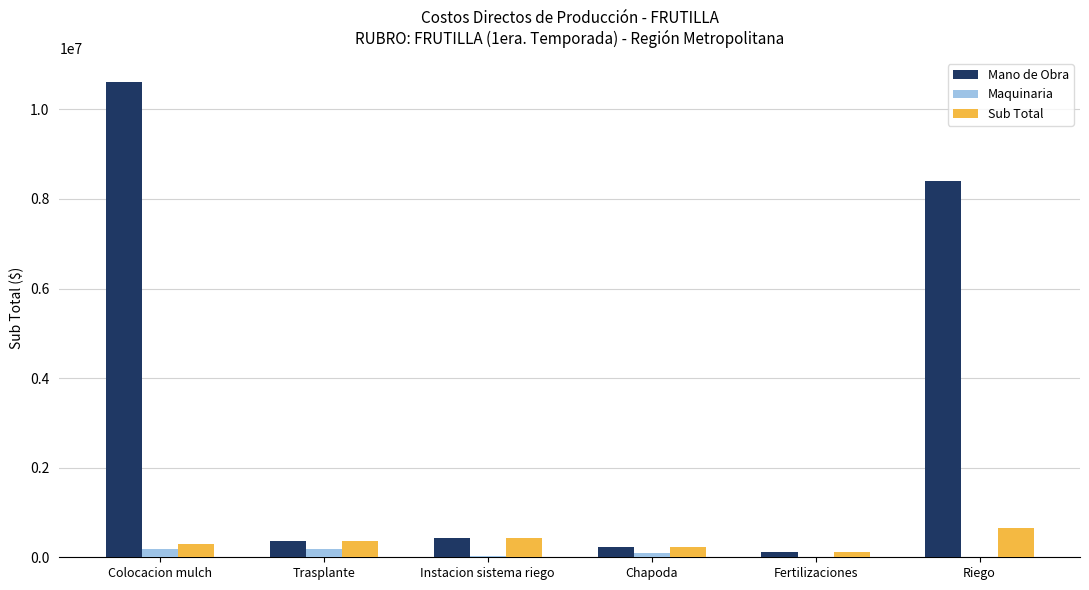

Which label corresponds to the largest value in the chart?

Colocacion mulch